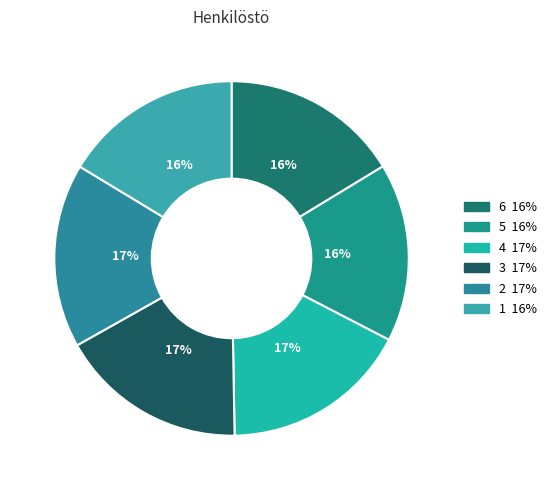

How many segments does this pie chart have?

6